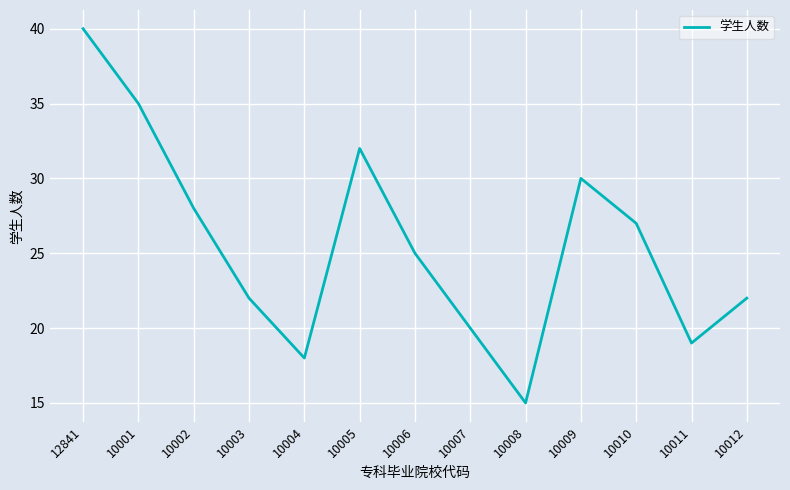

Does the chart have visible grid lines?

Yes